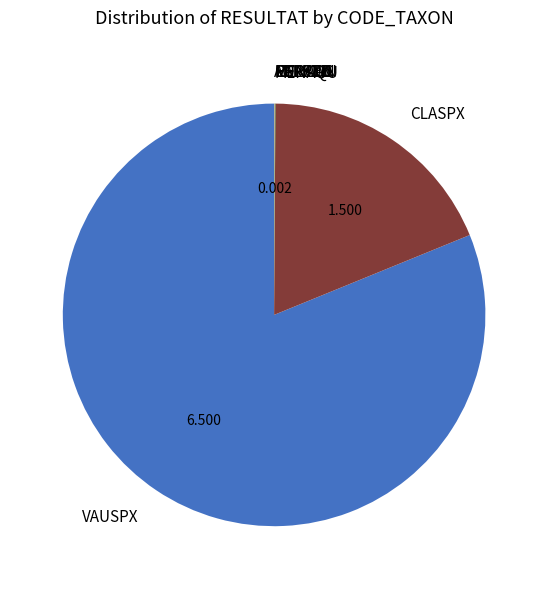

Which category accounts for the majority?

VAUSPX